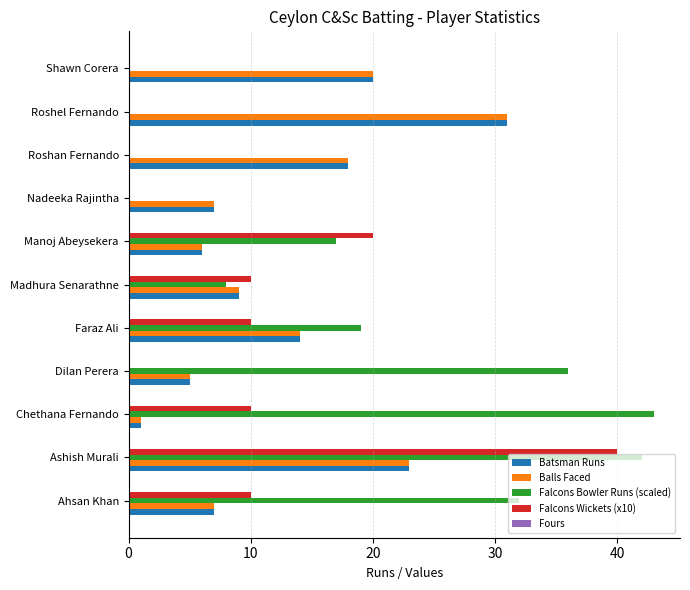

Read the Batsman Runs value at Roshel Fernando.

31